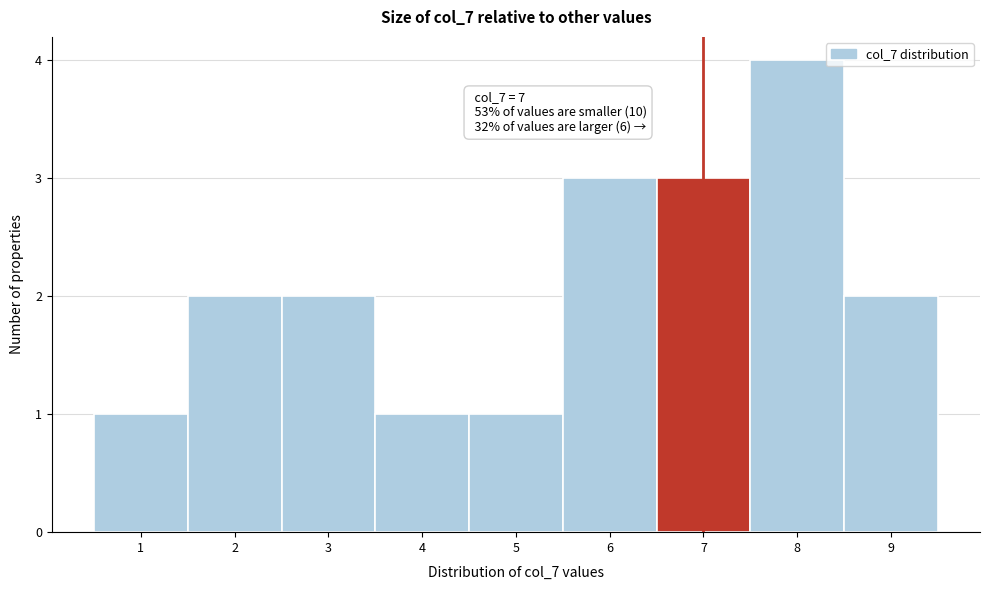

Which range on the x-axis has the tallest bar?

7.5 to 8.5